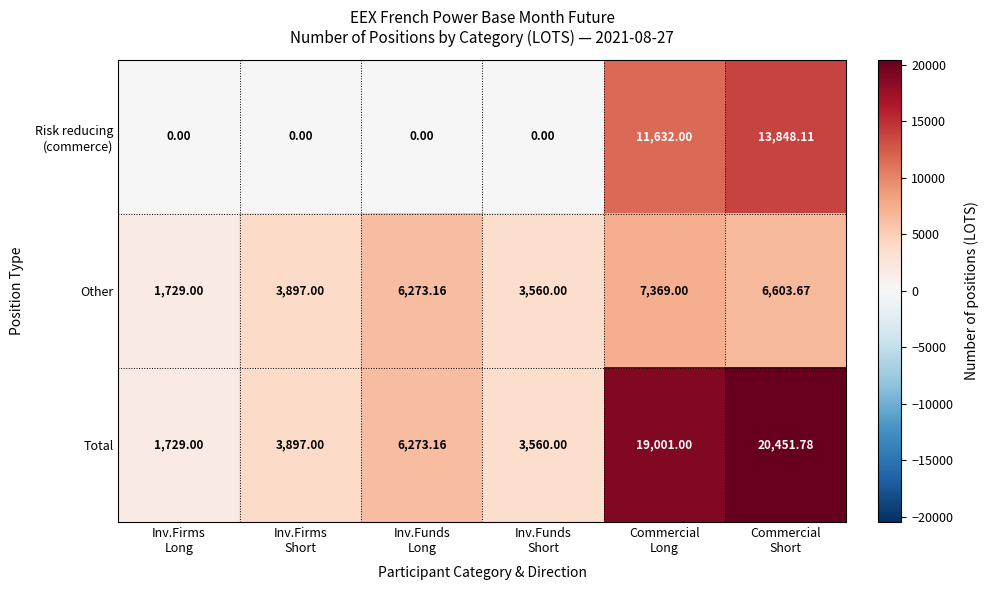

Which series has the widest spread of values?

Total